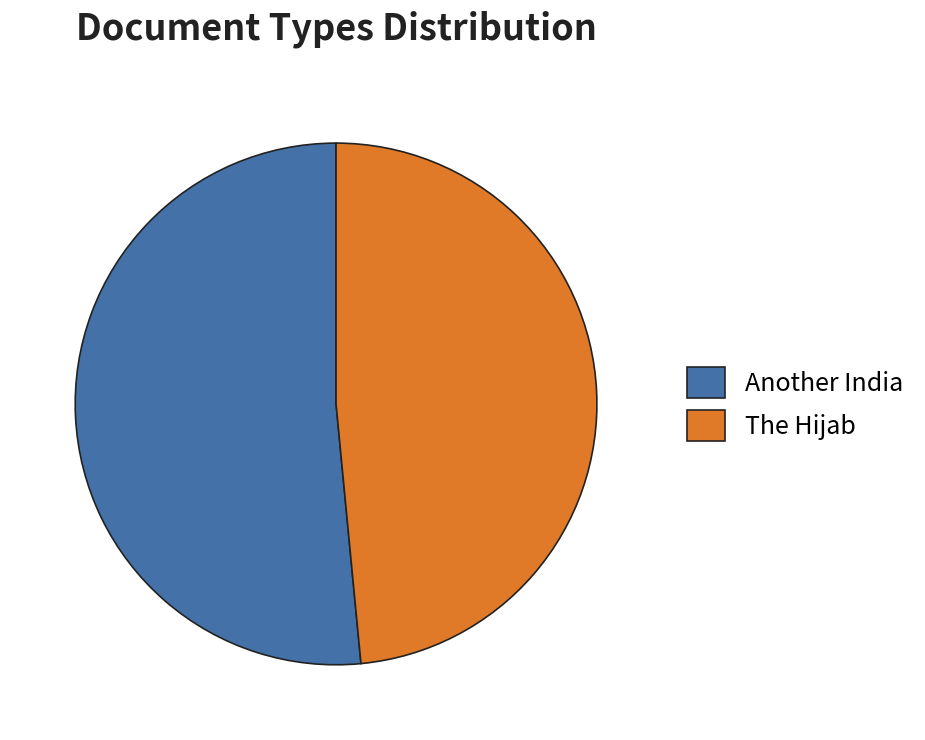

Combined, do The Hijab and Another India account for over 50%?

Yes